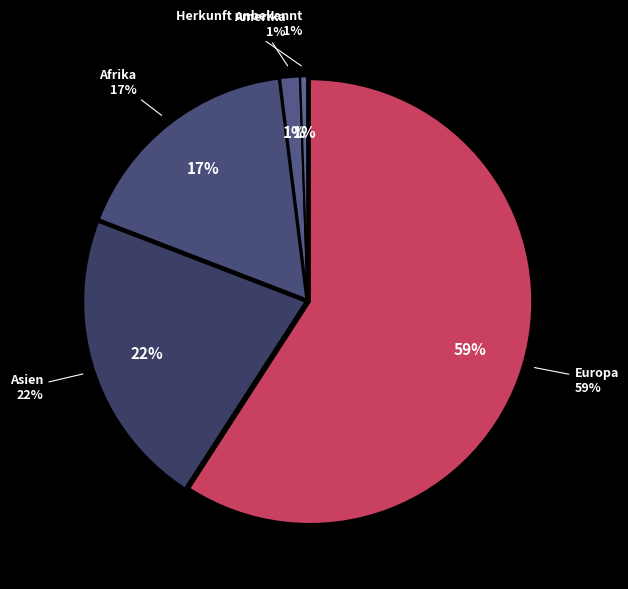

True or false: Herkunft unbekannt accounts for 7% of the total.

False